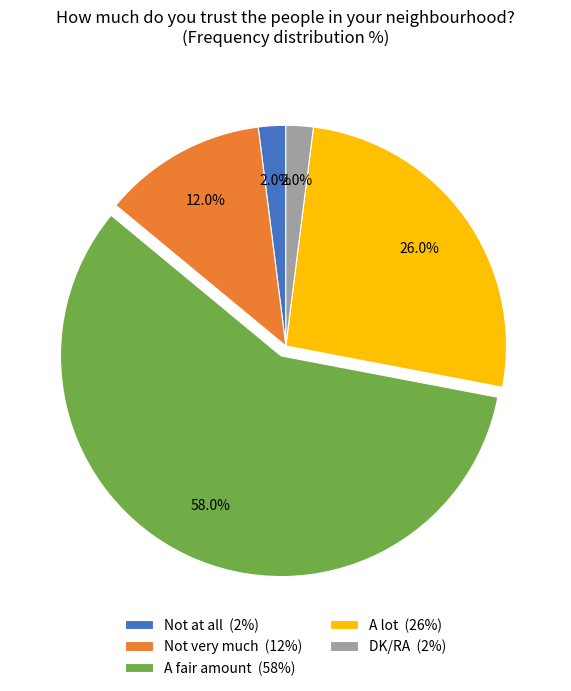

Is there any slice that represents more than half of the pie?

Yes